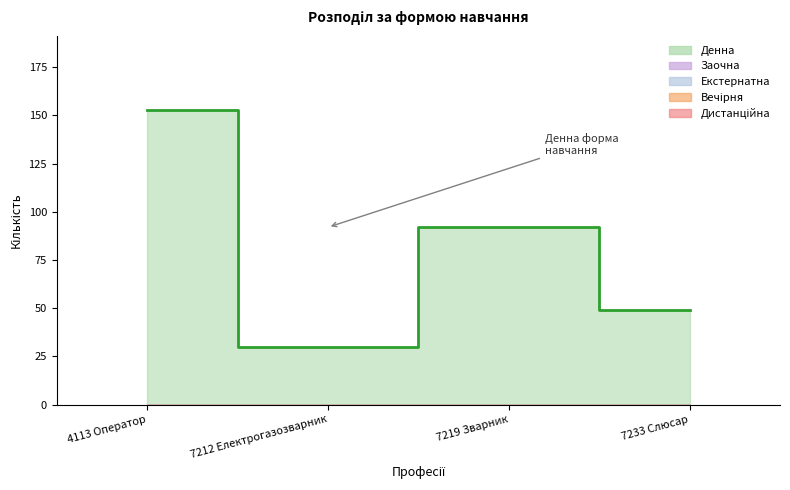

At which category does Денна reach its first local peak?

7219 Зварник